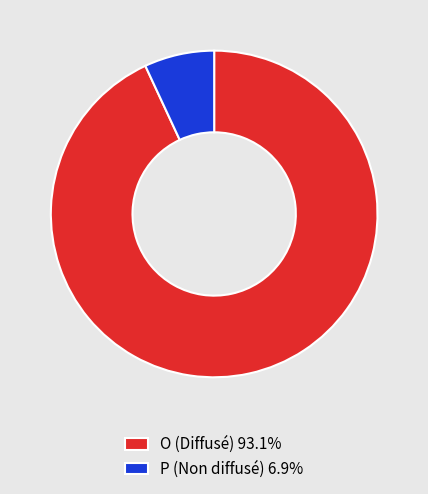

Approximately how many times larger is the value at O (Diffusé) 93.1% compared to P (Non diffusé) 6.9%?

13.4